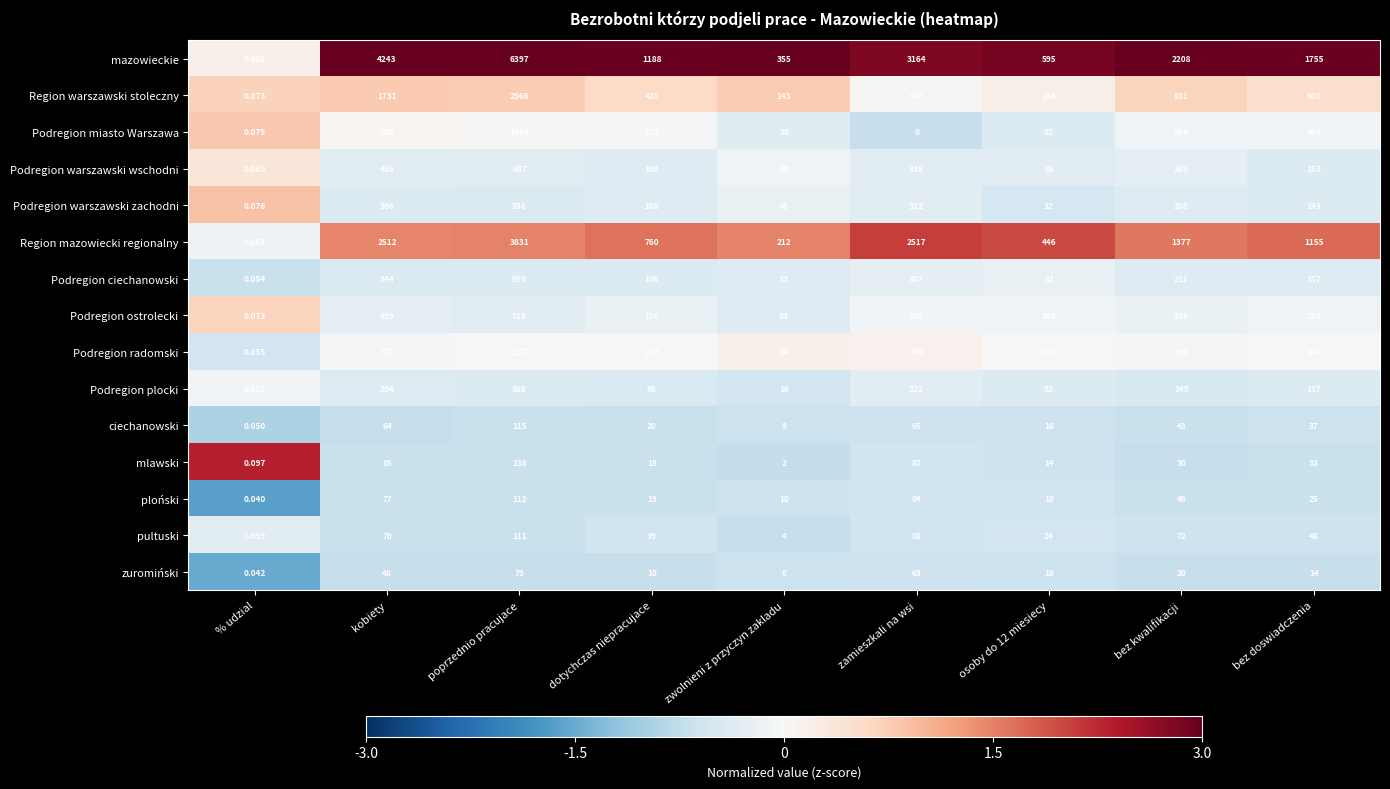

What is the difference between the highest and lowest values at zwolnieni z przyczyn zakladu?

353.0